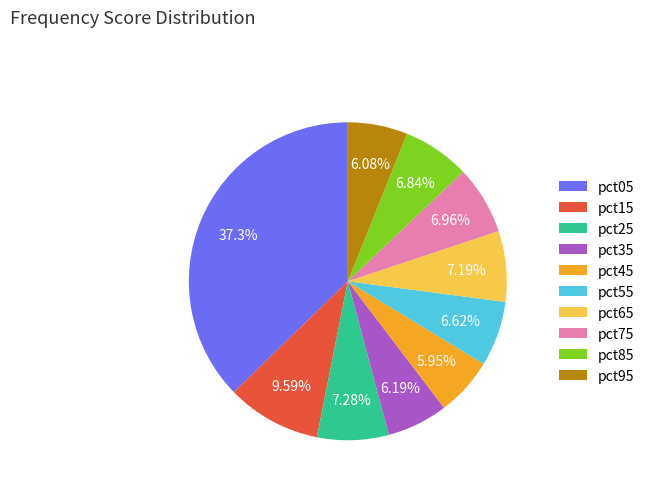

Which category has the biggest portion of the pie?

pct05